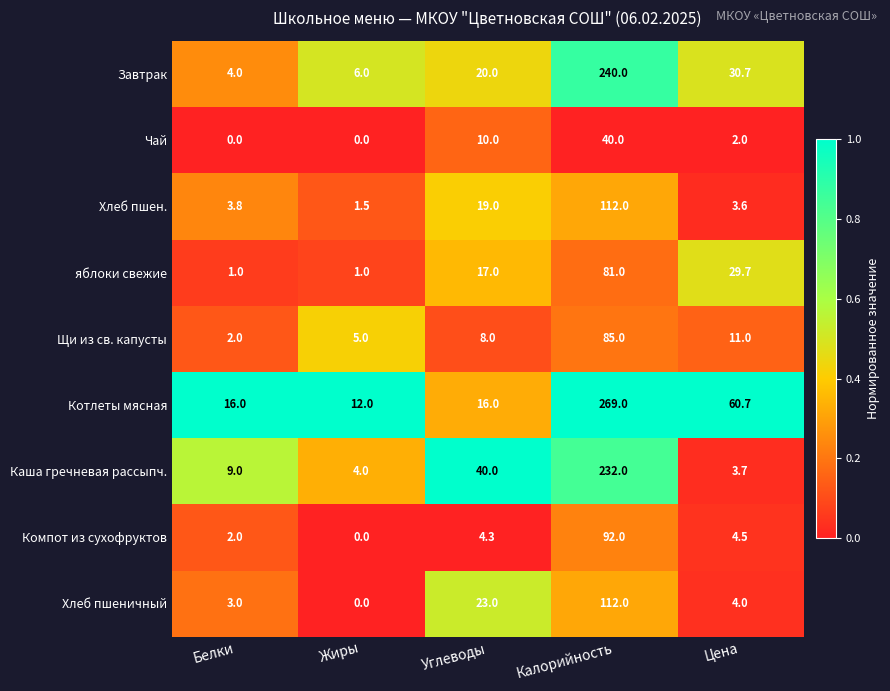

How many data points does each series have?

5